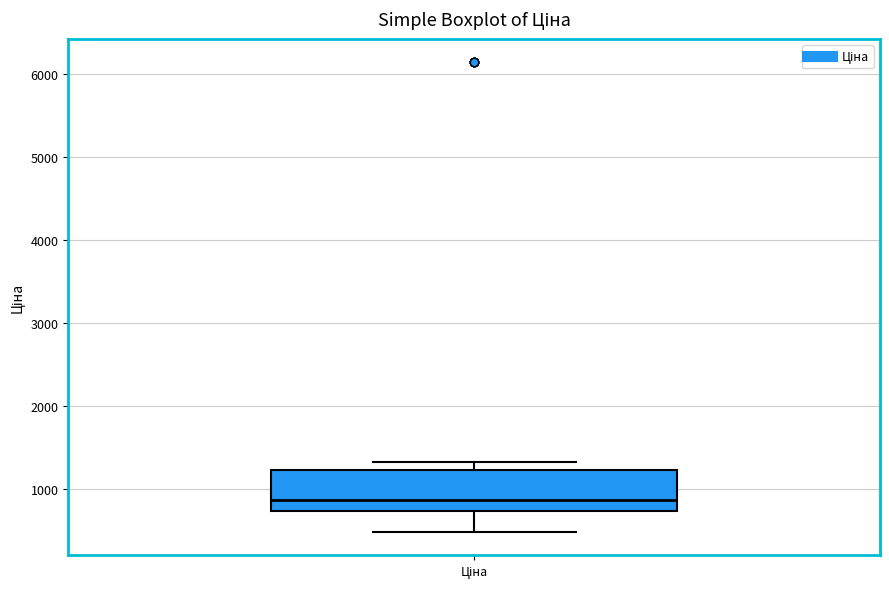

Transcribe this box plot: give where the median line is, the range the box spans, and where the two whiskers end, as read against the y-axis. The values are not printed on the chart, so give them approximately, as read against the axis.

median 900, box 700 to 1200, whiskers 500 to 1300